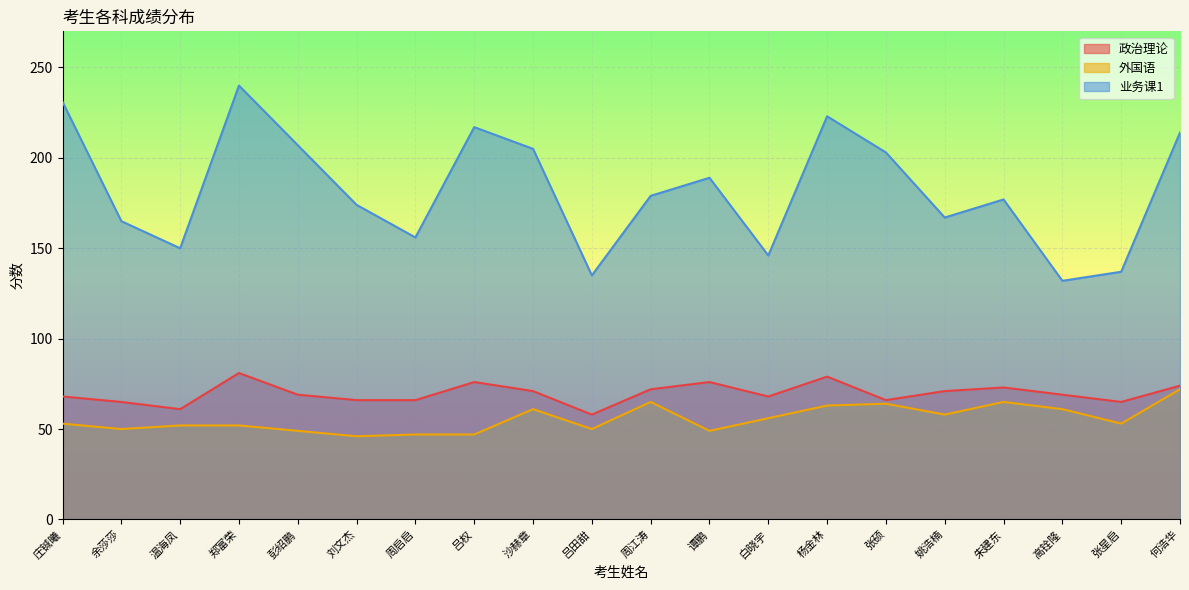

What are all the series names shown in the legend?

政治理论, 外国语, 业务课1